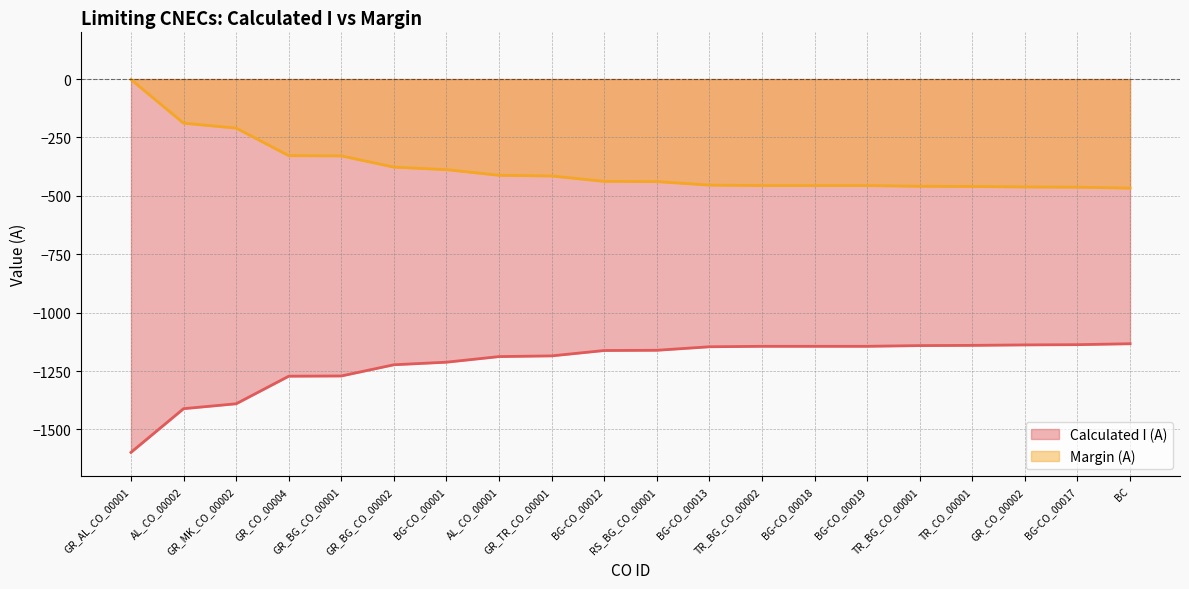

True or false: Margin (A) has a value of -456 at BG-CO_00019.

True